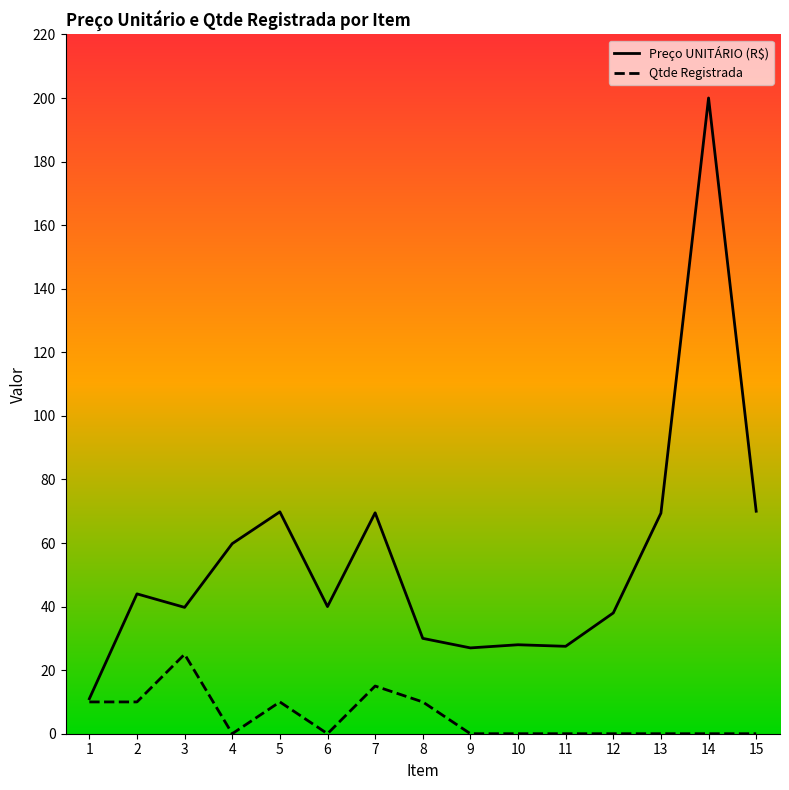

List the series in order of their overall mean, highest first.

Preço UNITÁRIO (R$), Qtde Registrada